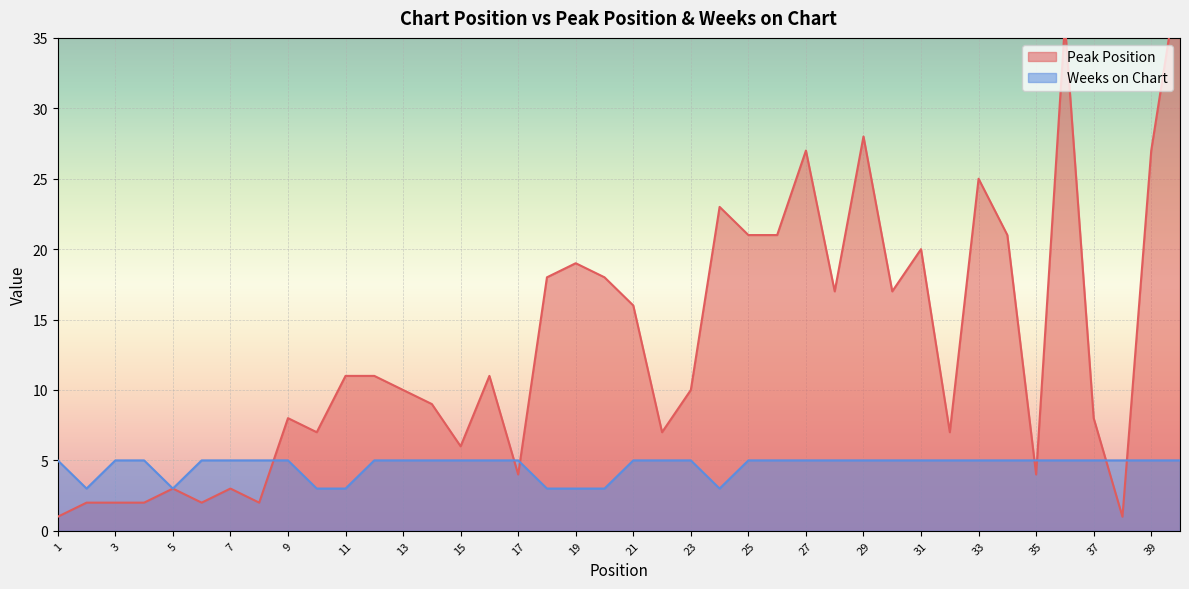

How many Weeks on Chart values are between 5 and 6?

32